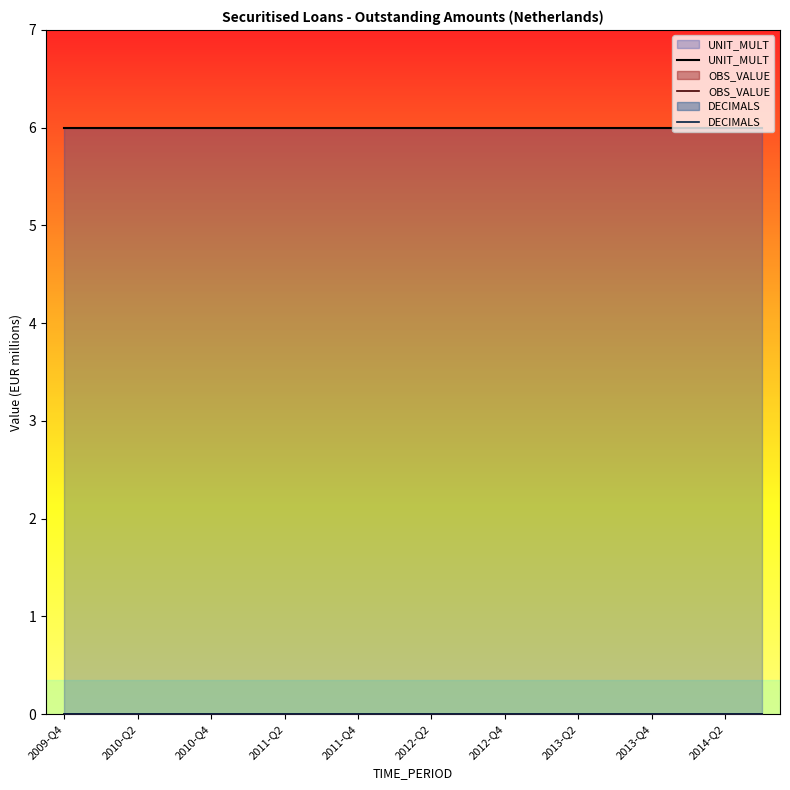

List the series in order of their peak value, lowest first.

OBS_VALUE, DECIMALS, UNIT_MULT